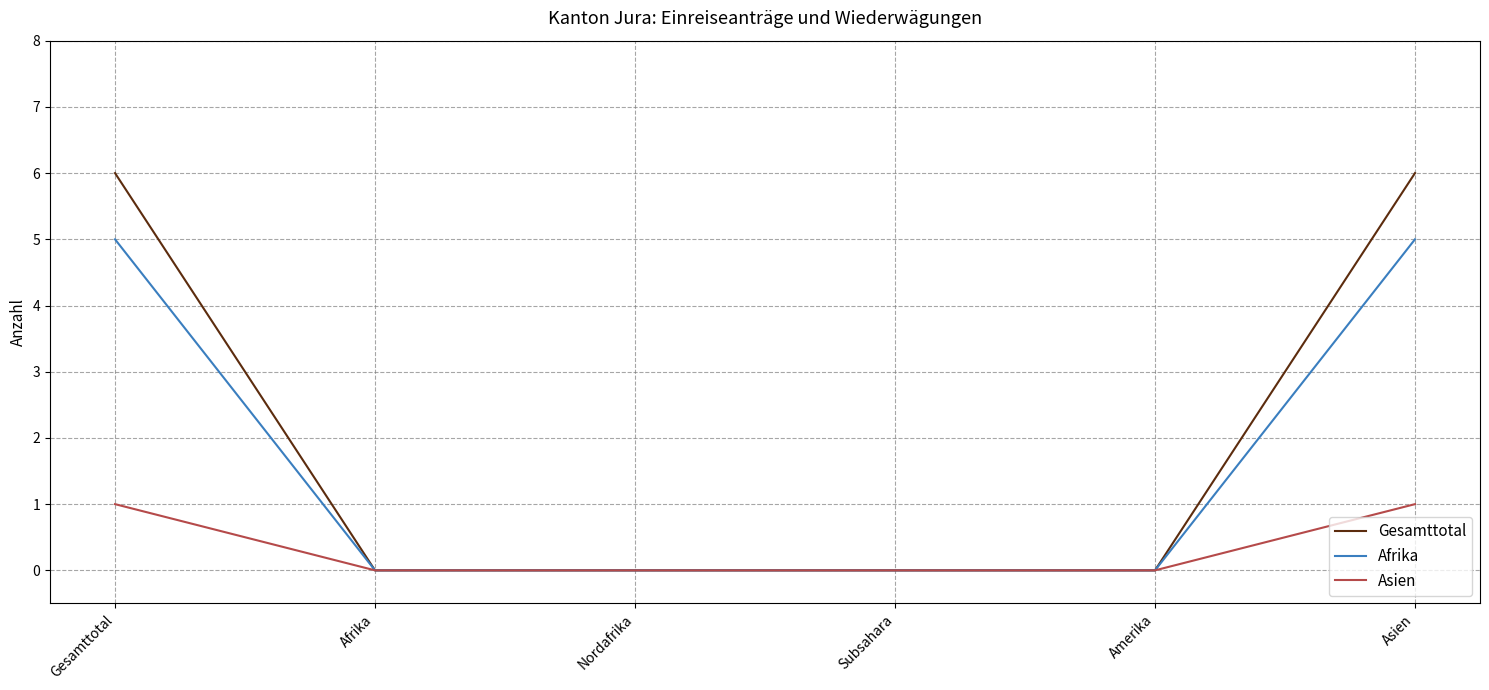

Reading left to right, what are all the values shown in this chart?

Gesamttotal: 6	0	0	0	0	6
Afrika: 5	0	0	0	0	5
Asien: 1	0	0	0	0	1